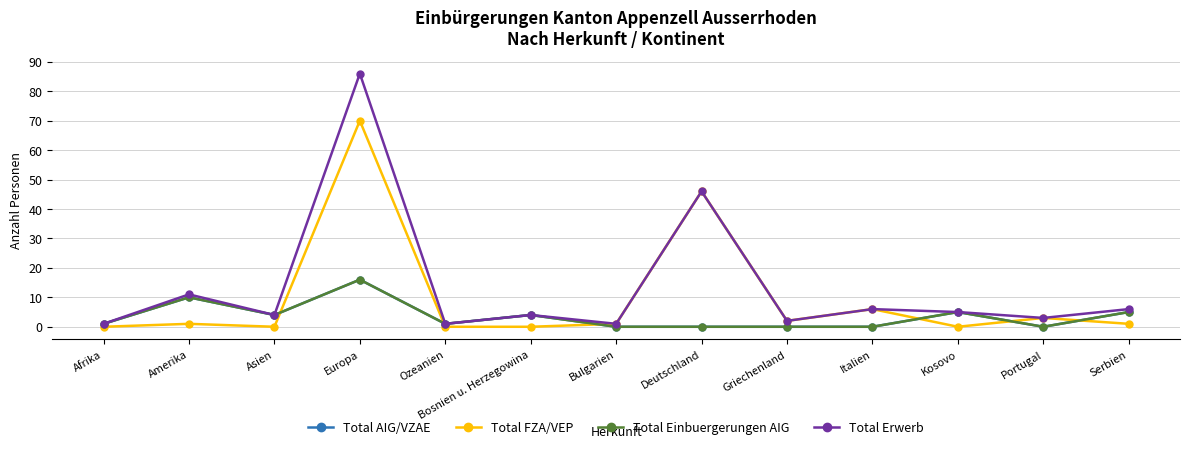

The Total Erwerb series shows 3 at Portugal. True or false?

True